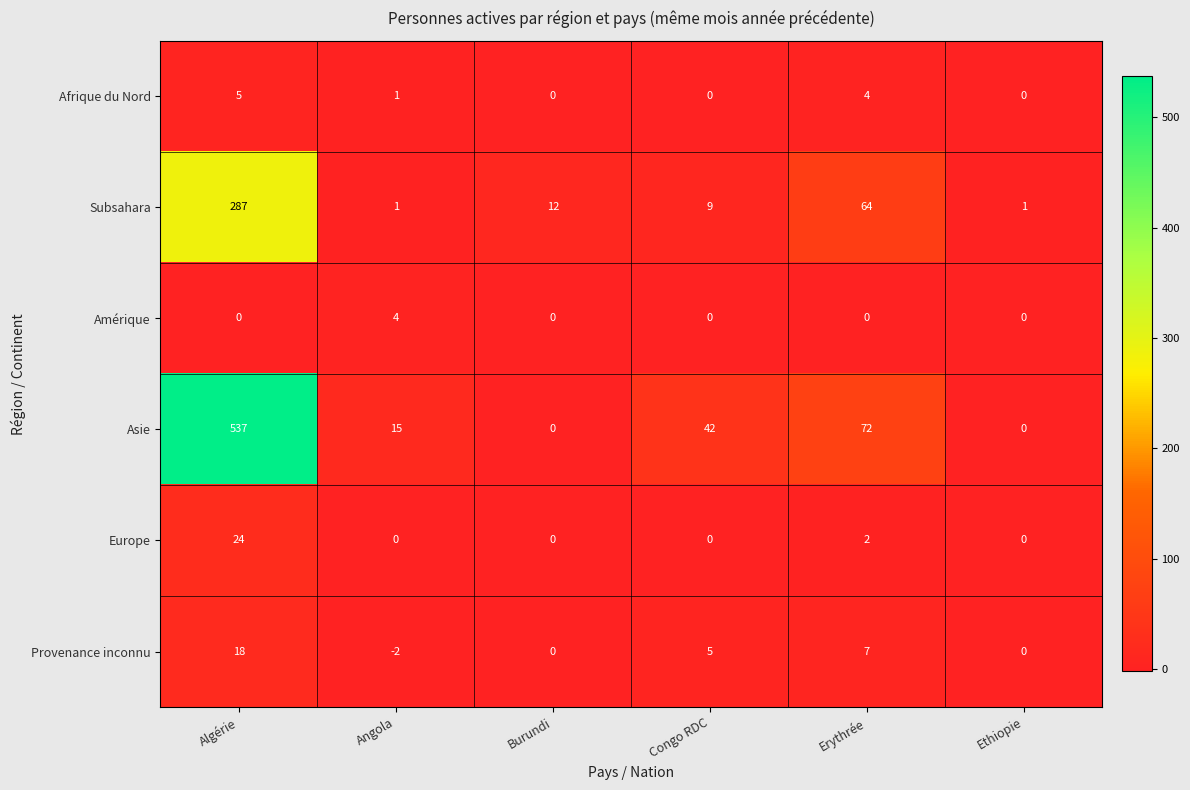

What is the maximum value for Europe?

24